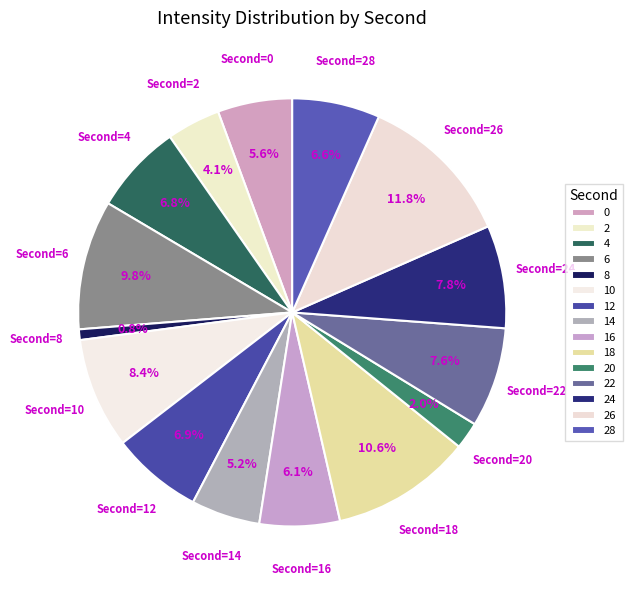

What percentage is the 22 slice, to the nearest percent?

8%